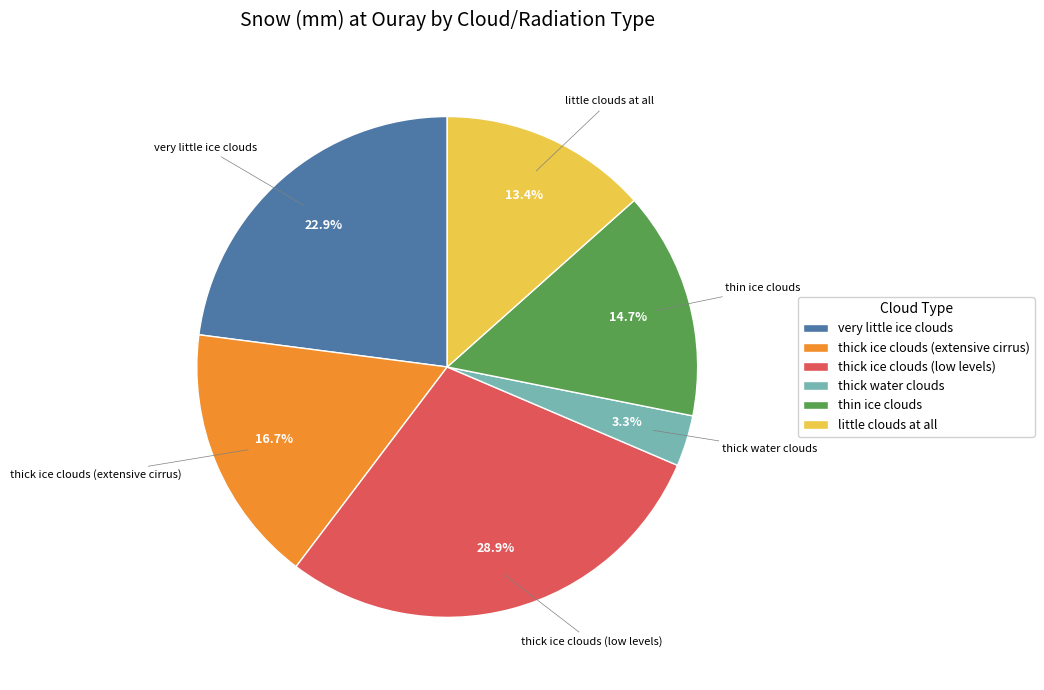

Rank the categories by value from lowest to highest.

thick water clouds, little clouds at all, thin ice clouds, thick ice clouds (extensive cirrus), very little ice clouds, thick ice clouds (low levels)